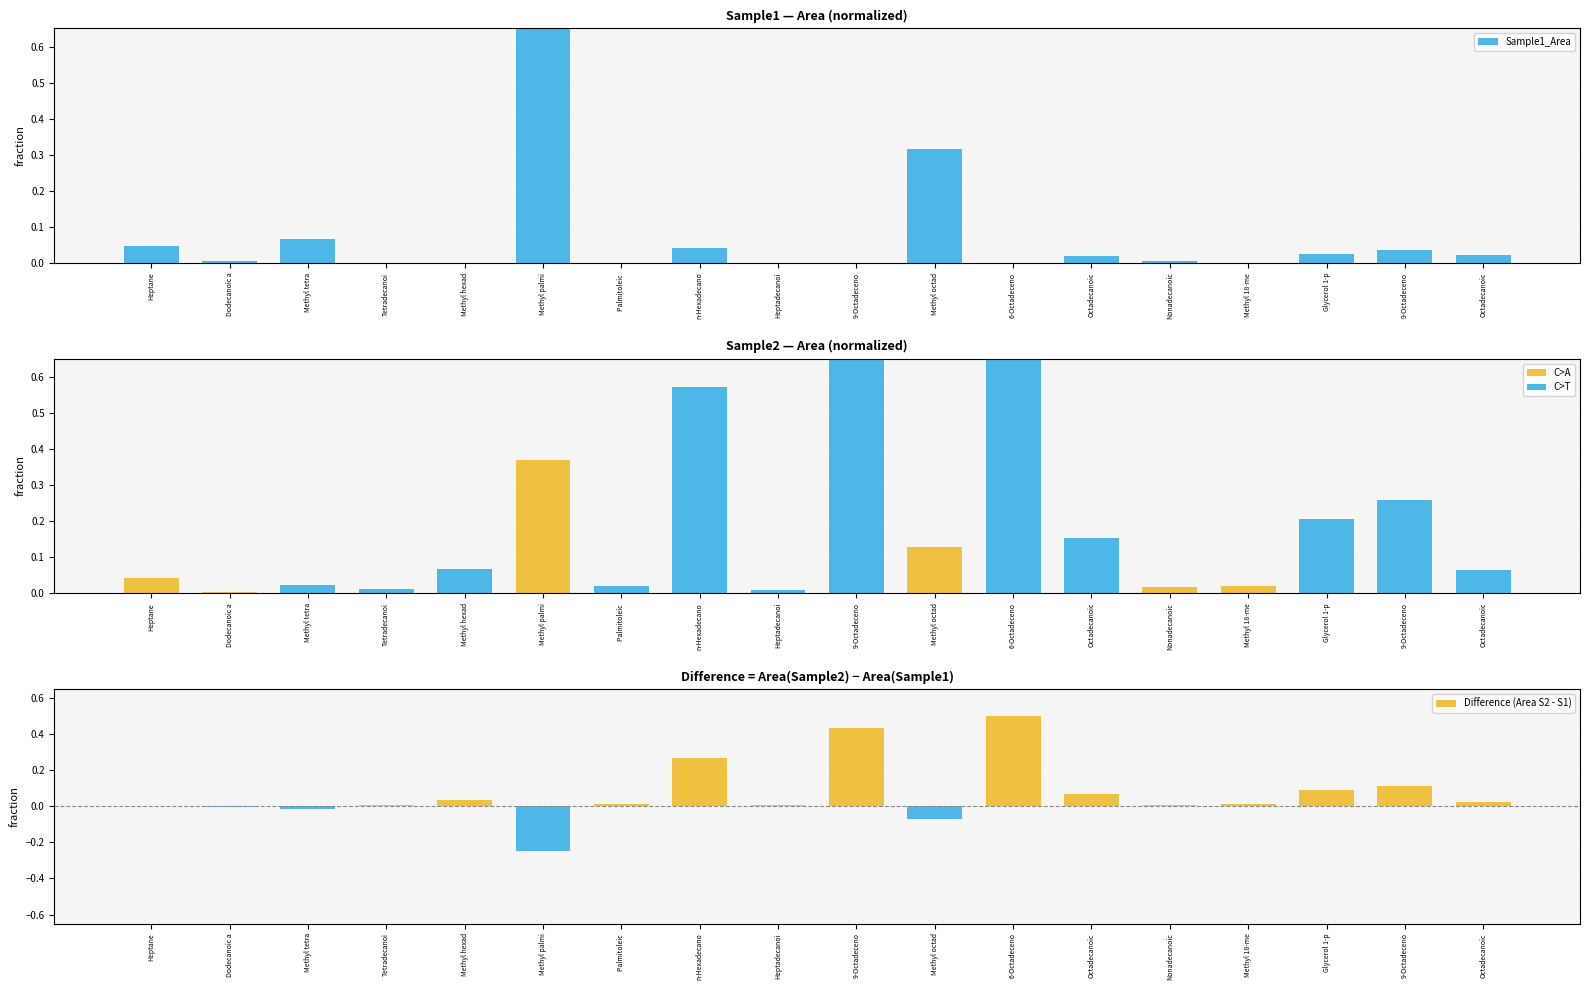

What is the difference between the Difference (Area S2 - S1) values at Octadecanoic and n-Hexadecano?

0.2